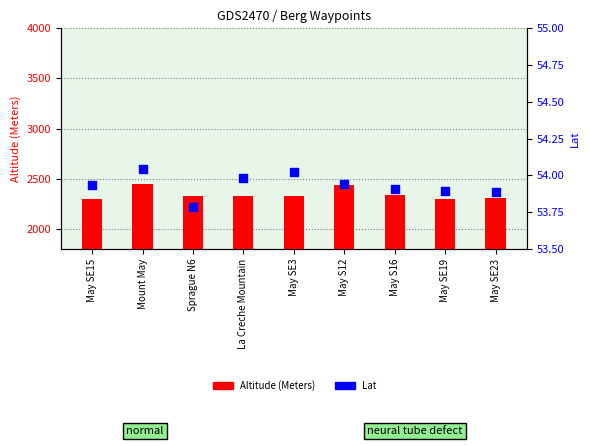

Which series has the largest total across all categories?

Altitude (Meters)